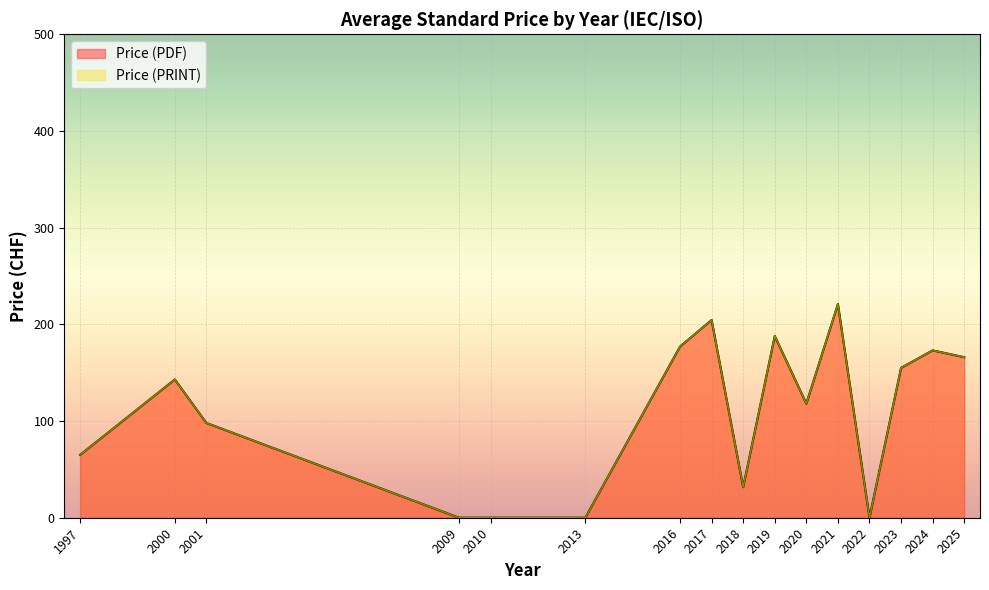

Rank the series by their maximum value, from highest to lowest.

Price (PDF), Price (PRINT)